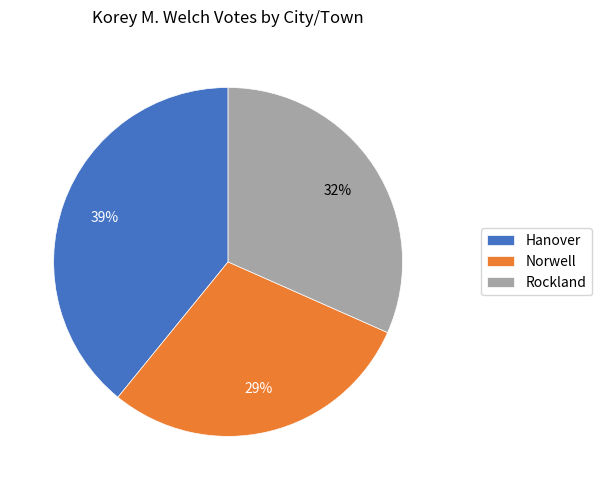

To the nearest percent, what portion does Rockland represent?

32%